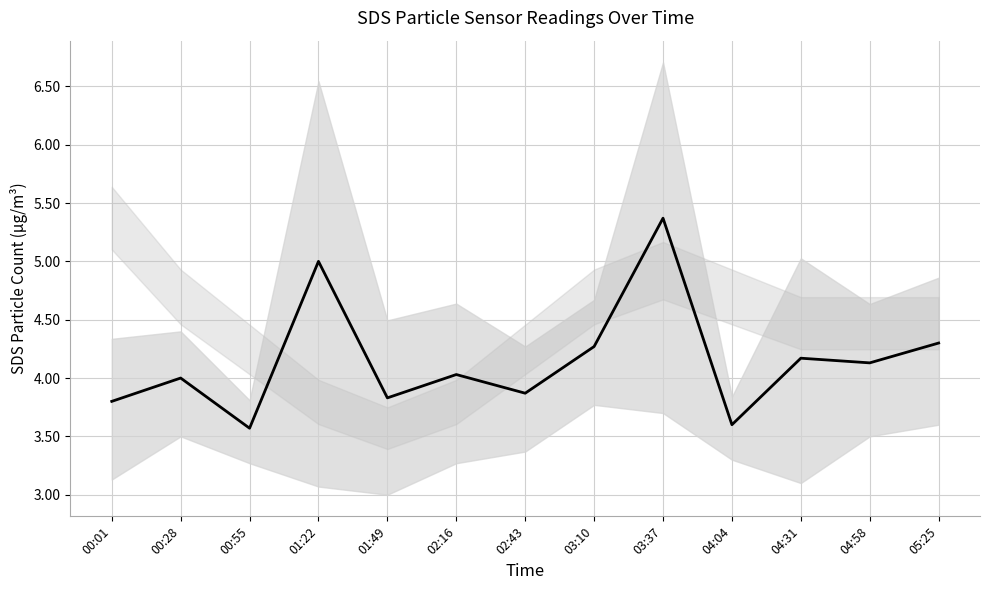

Where does the data first go above 4?

01:22